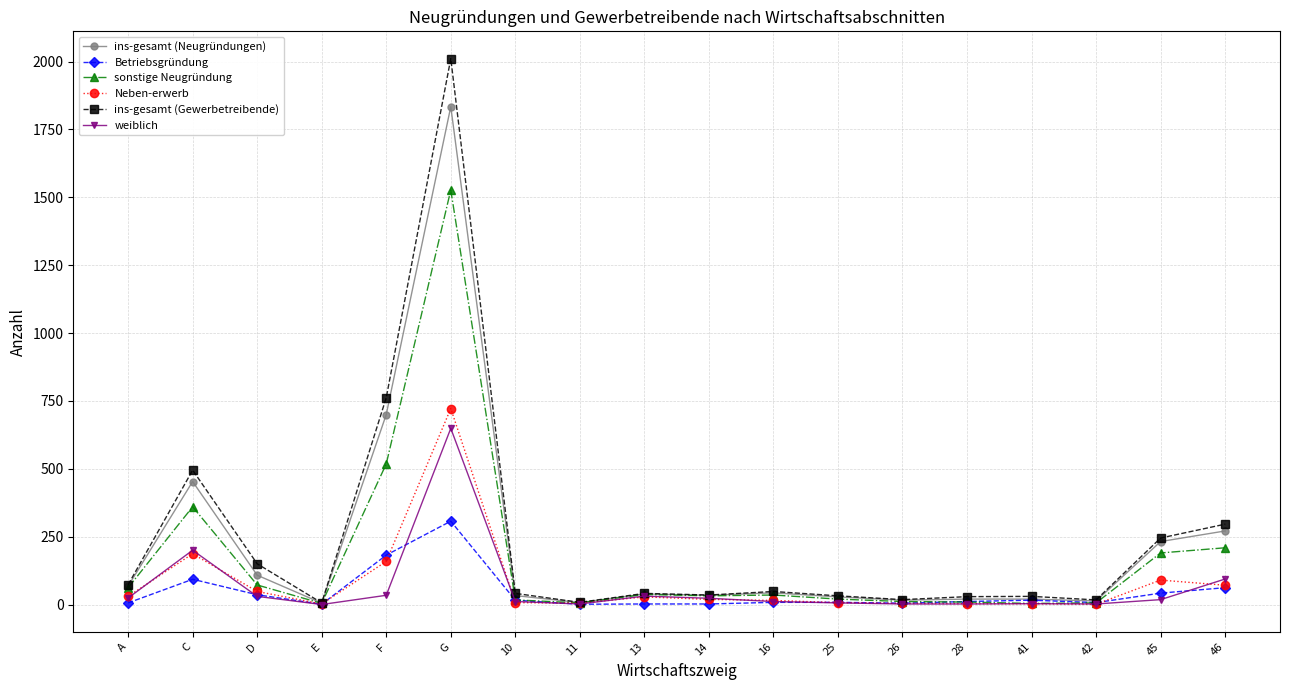

At which category does sonstige Neugründung reach its first local valley?

E